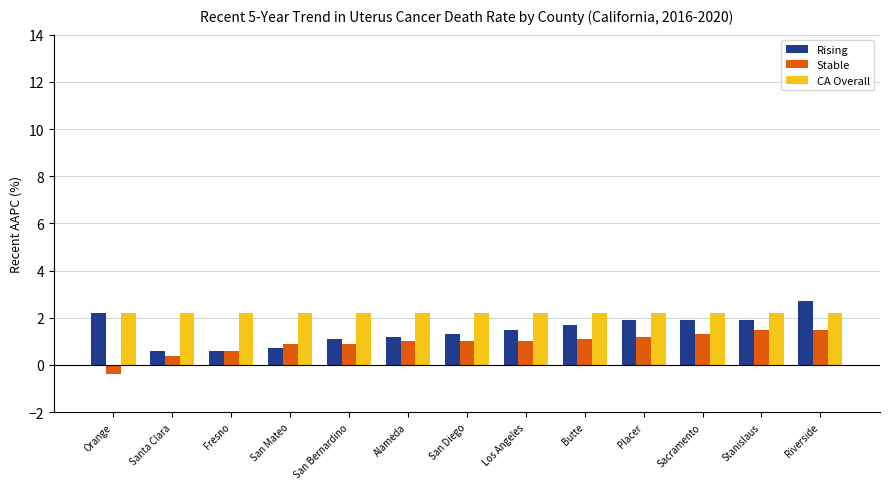

At which category does the chart reach its minimum across all series?

Orange